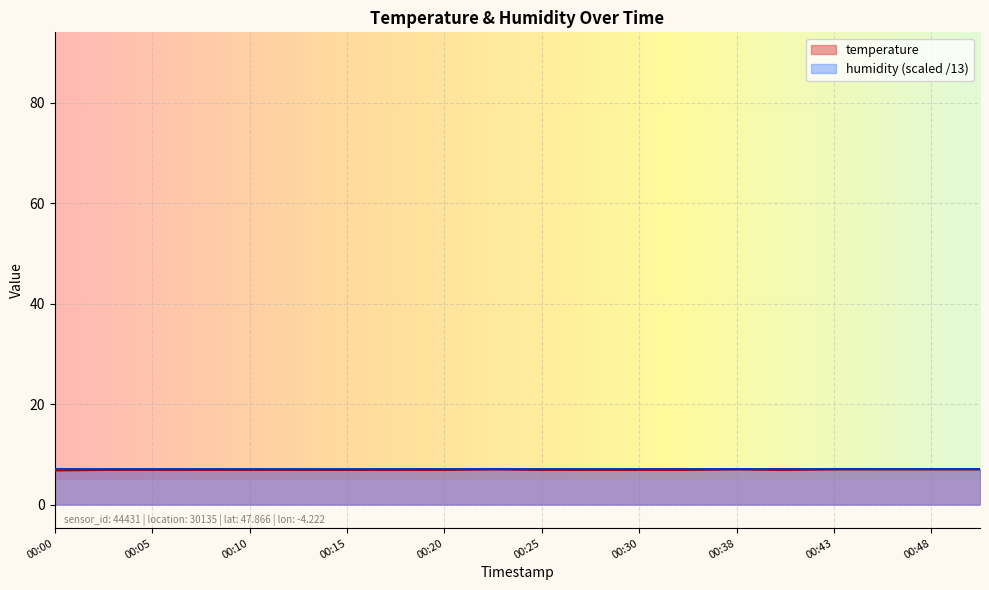

What is the difference between the maximum and minimum values in the temperature series?

0.2